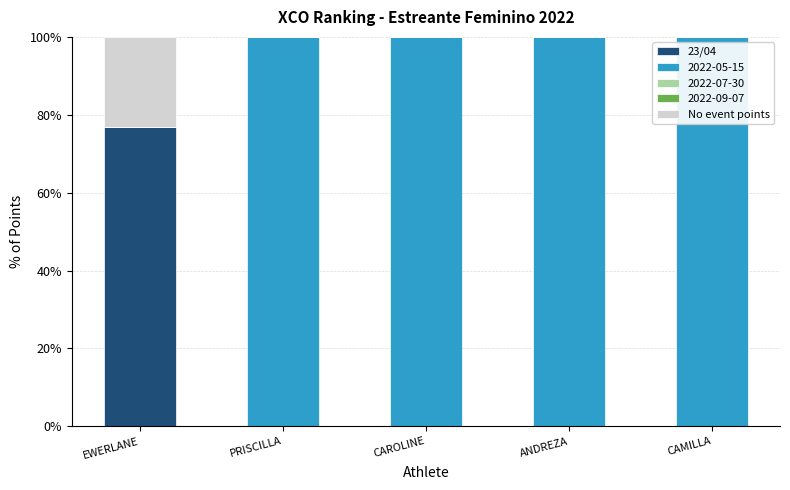

What is the sum of all 23/04 values?

76.9